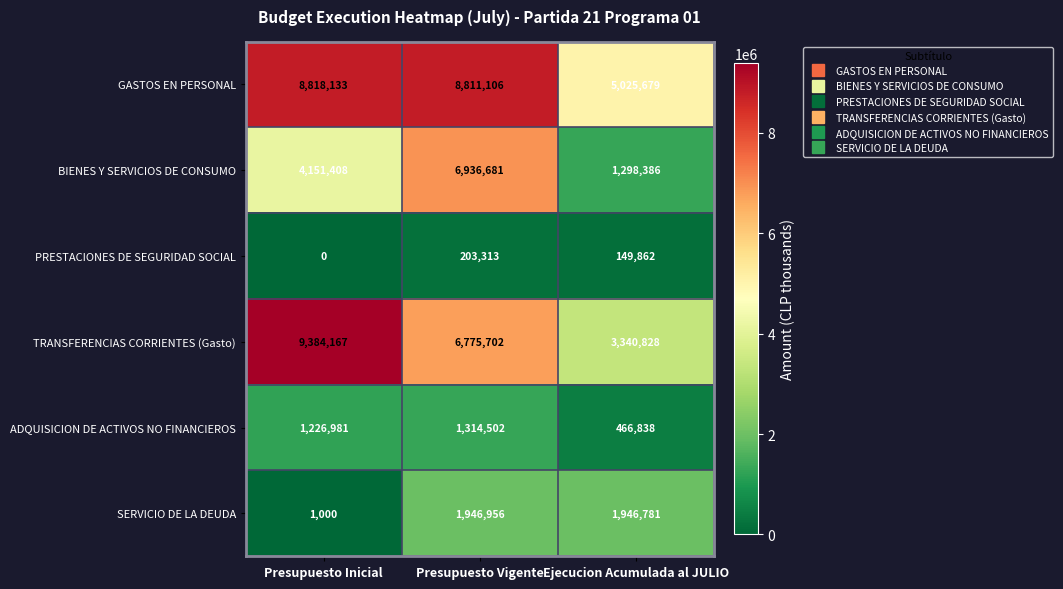

Reading right to left, list all the values displayed in this chart.

GASTOS EN PERSONAL: 5025679	8811106	8818133
BIENES Y SERVICIOS DE CONSUMO: 1298386	6936681	4151408
PRESTACIONES DE SEGURIDAD SOCIAL: 149862	203313	0
TRANSFERENCIAS CORRIENTES (Gasto): 3340828	6775702	9384167
ADQUISICION DE ACTIVOS NO FINANCIEROS: 466838	1314502	1226981
SERVICIO DE LA DEUDA: 1946781	1946956	1000